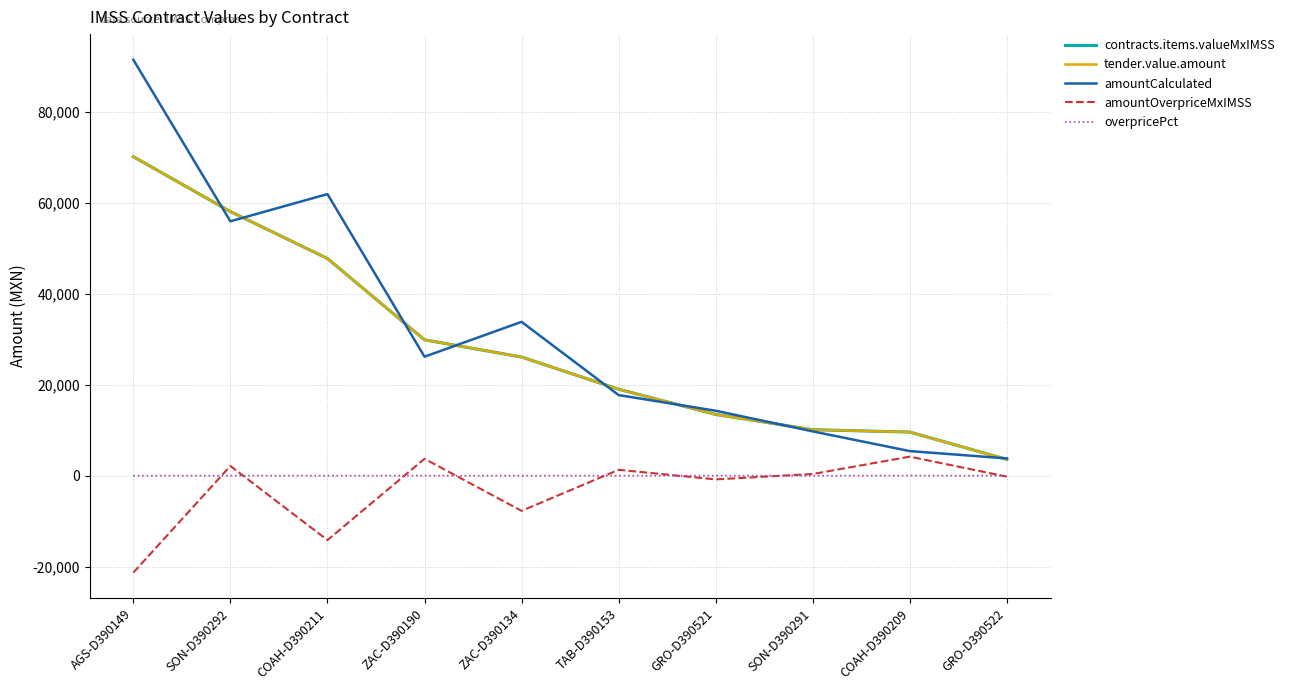

Is this an area chart (filled region under the line)?

No